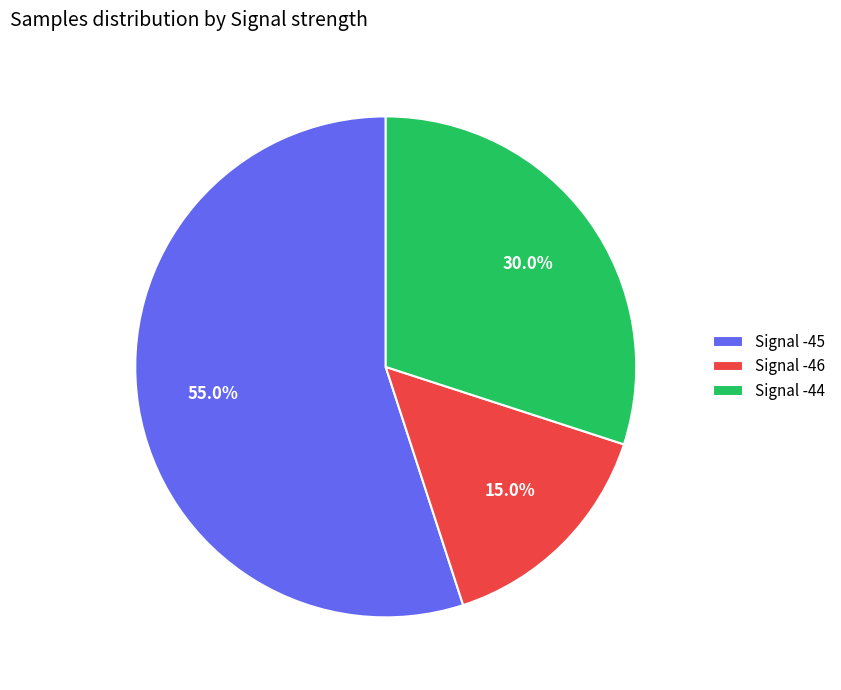

Which has a higher value, Signal -45 or Signal -46?

Signal -45